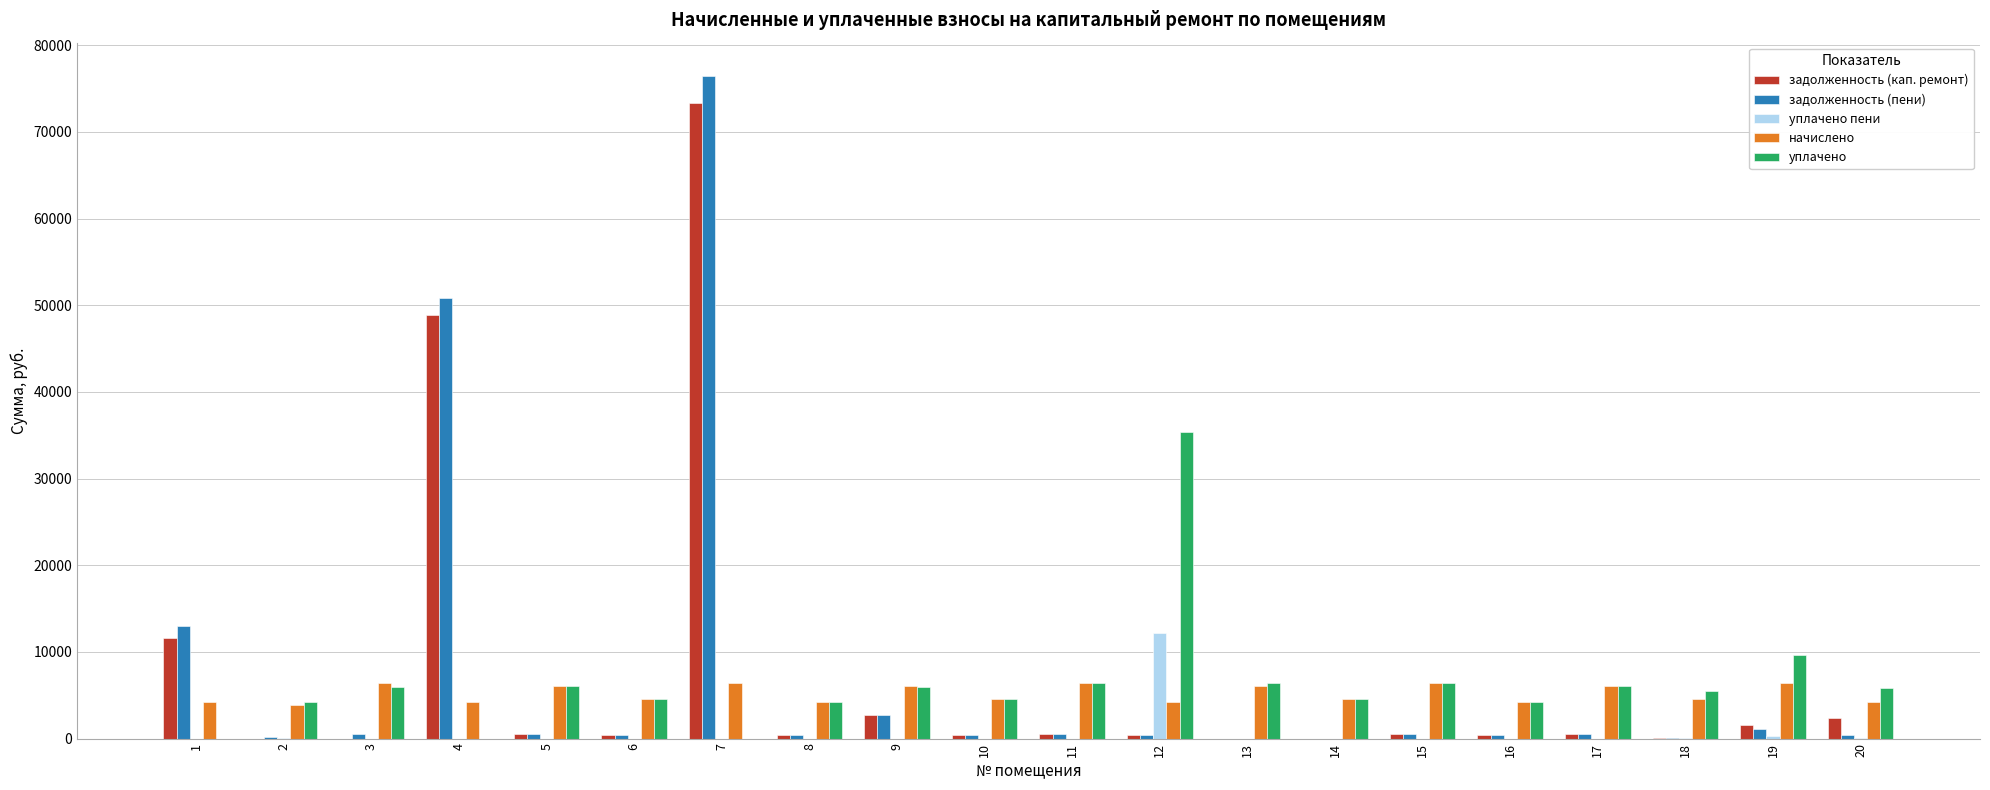

What is the sum of all начислено values?

104372.2